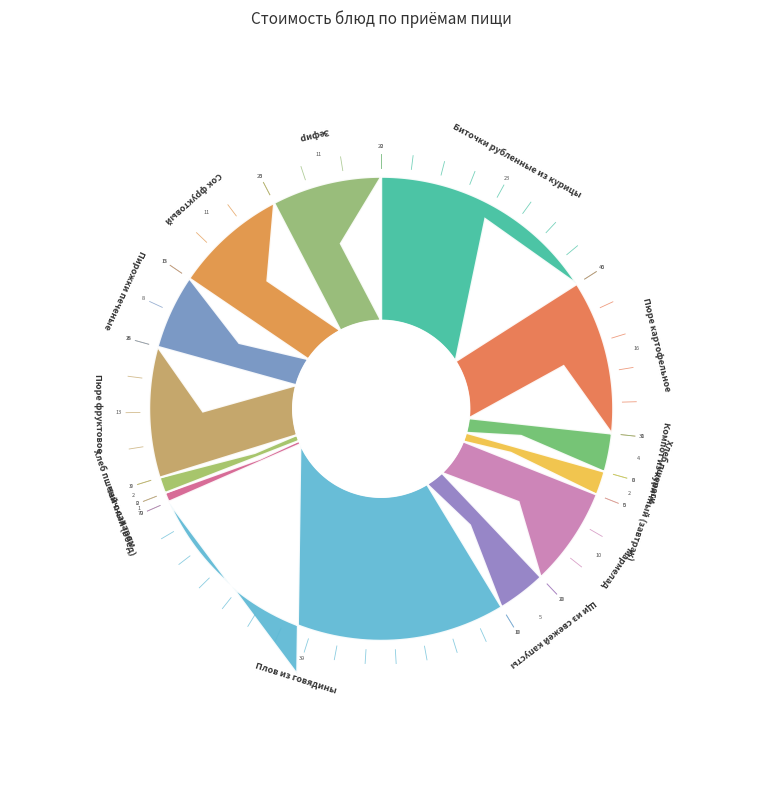

Count the number of slices in the pie.

13